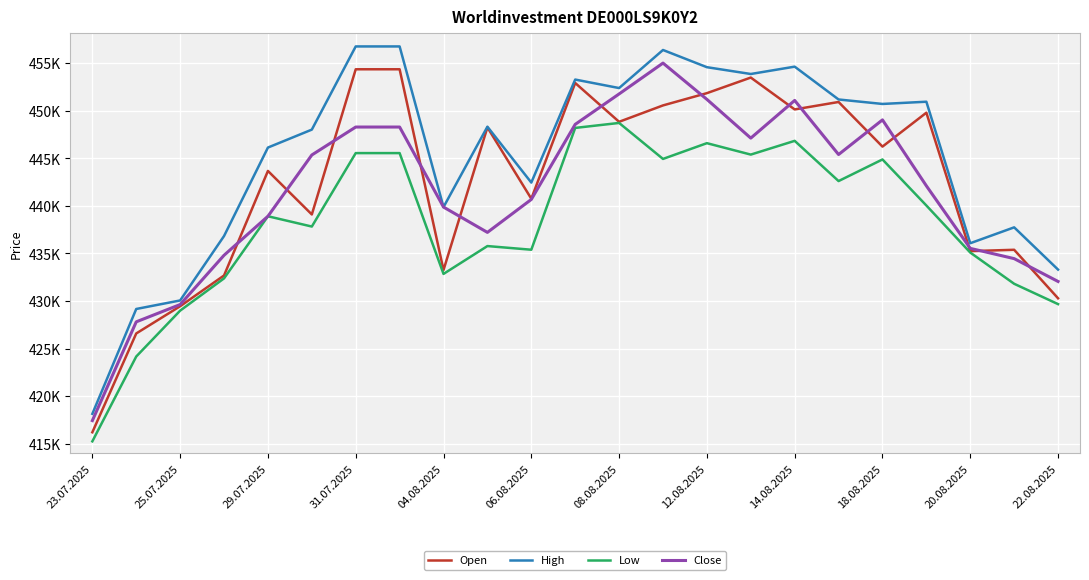

What is the difference between the maximum and minimum values in the Low series?

33455